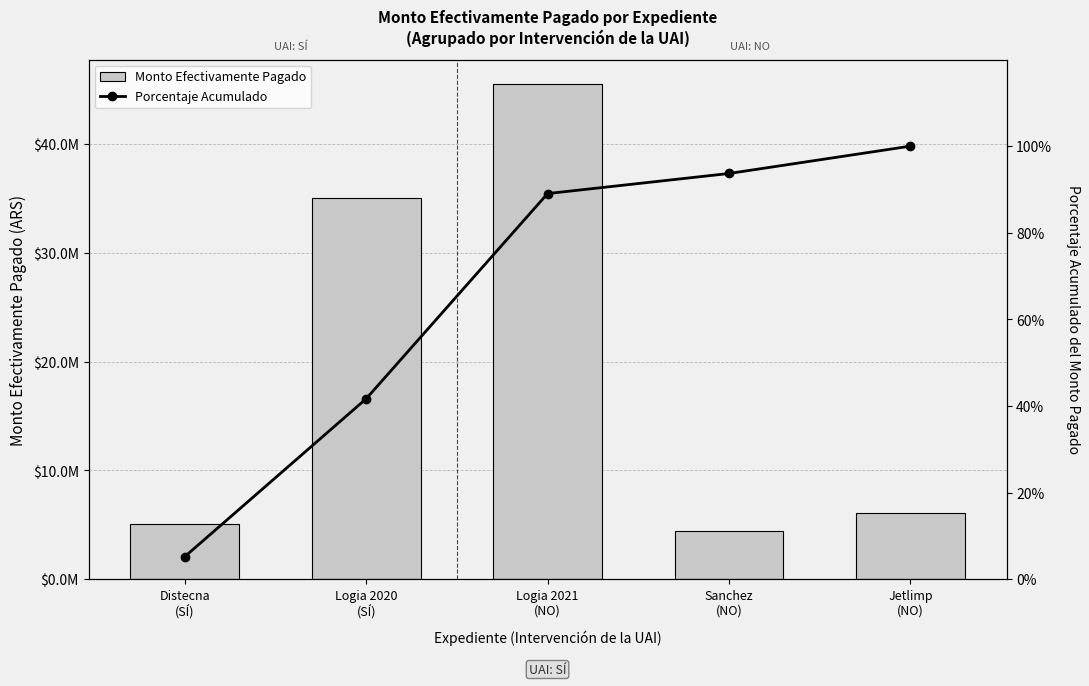

What is the approximate value of Porcentaje Acumulado at Logia 2020
(SÍ)?

41.7